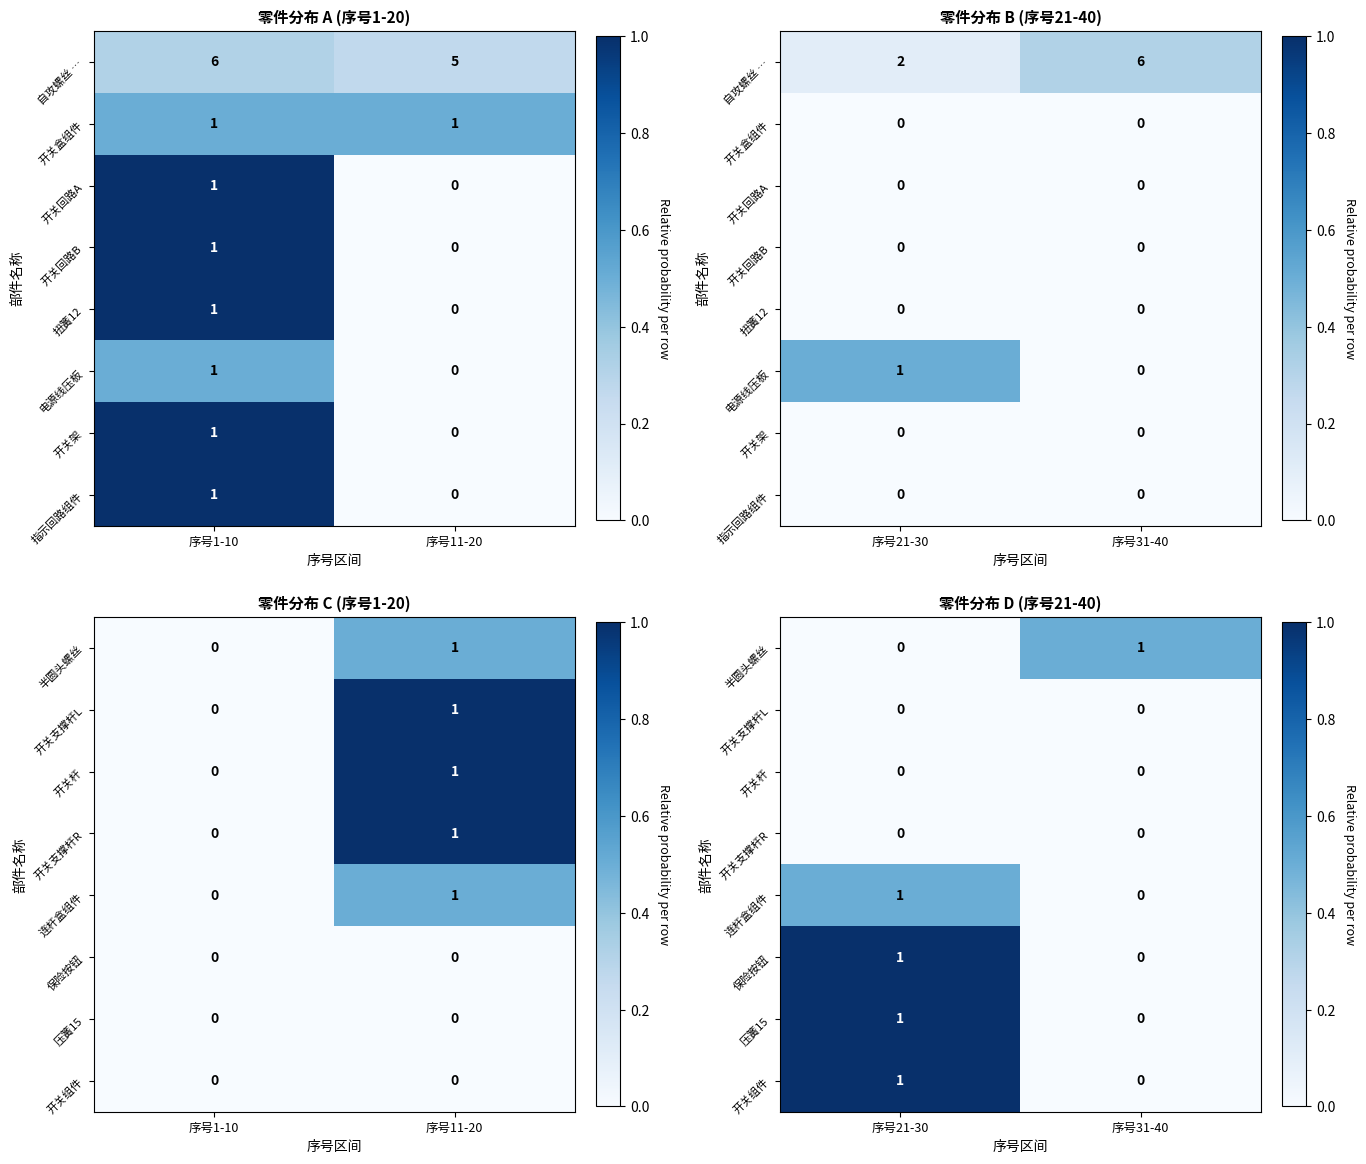

At which label does 连杆盒组件 reach its peak?

序号21-30